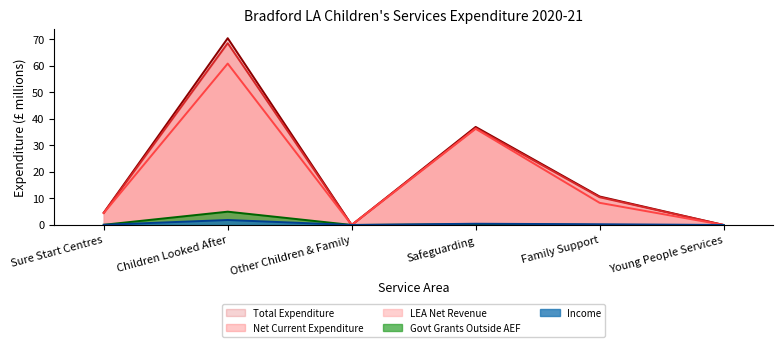

The Income series shows -1.0 at Young People Services. True or false?

False